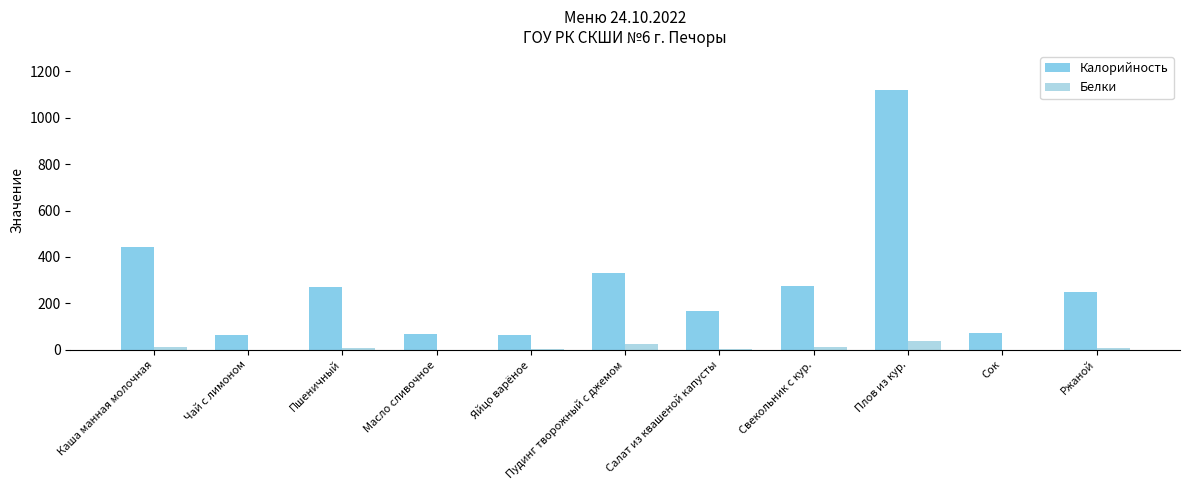

How many data points does each series have?

11